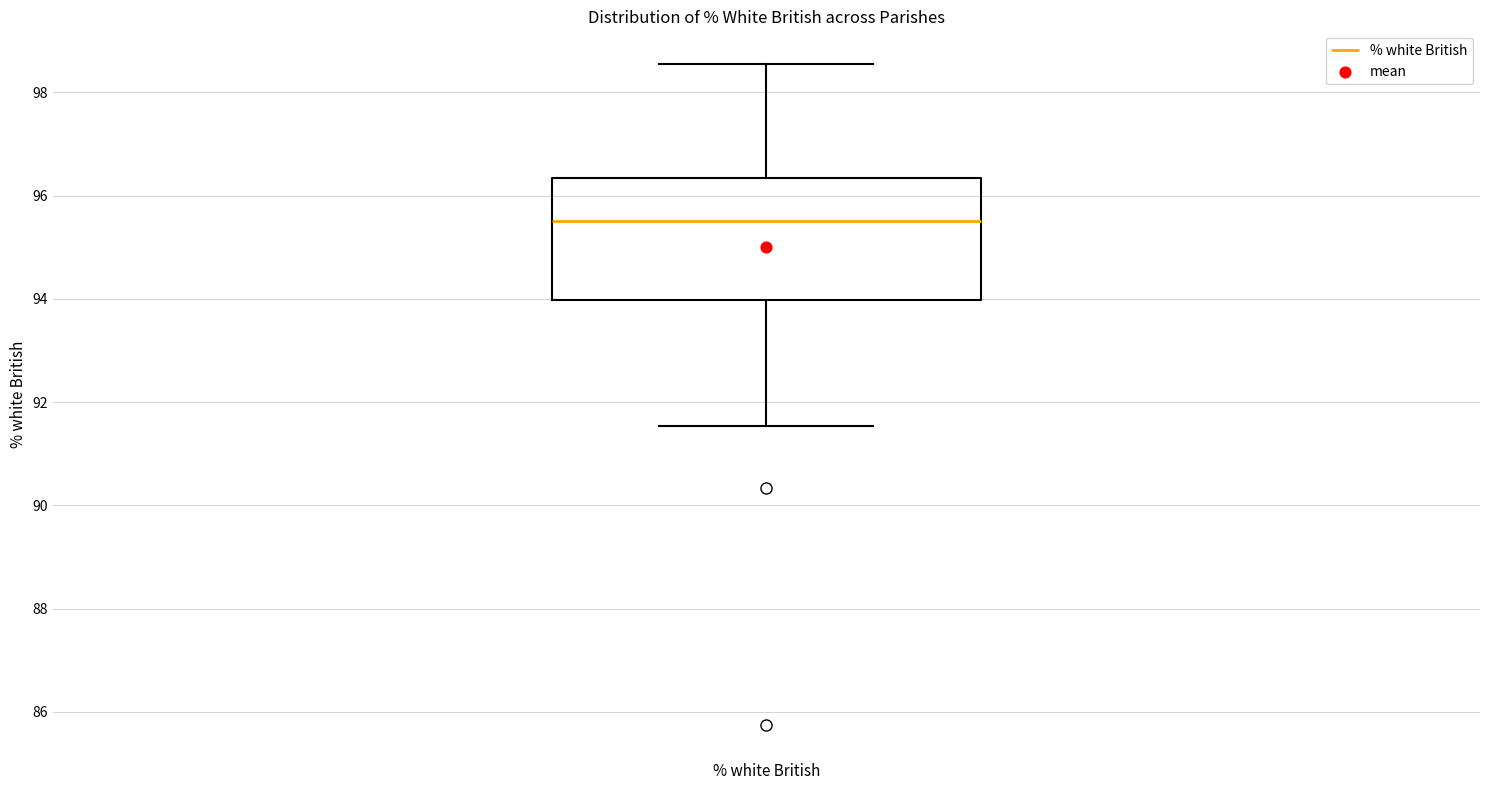

Where does the lower whisker of the box for % white British end on the y-axis? The values are not printed on the chart, so give them approximately, as read against the axis.

91.6